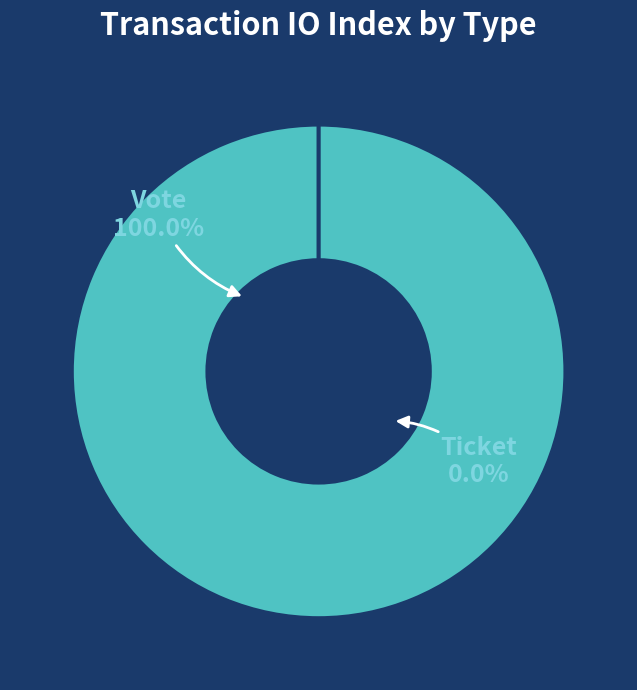

To the nearest percent, what is the difference between the largest and smallest slice percentages?

100%